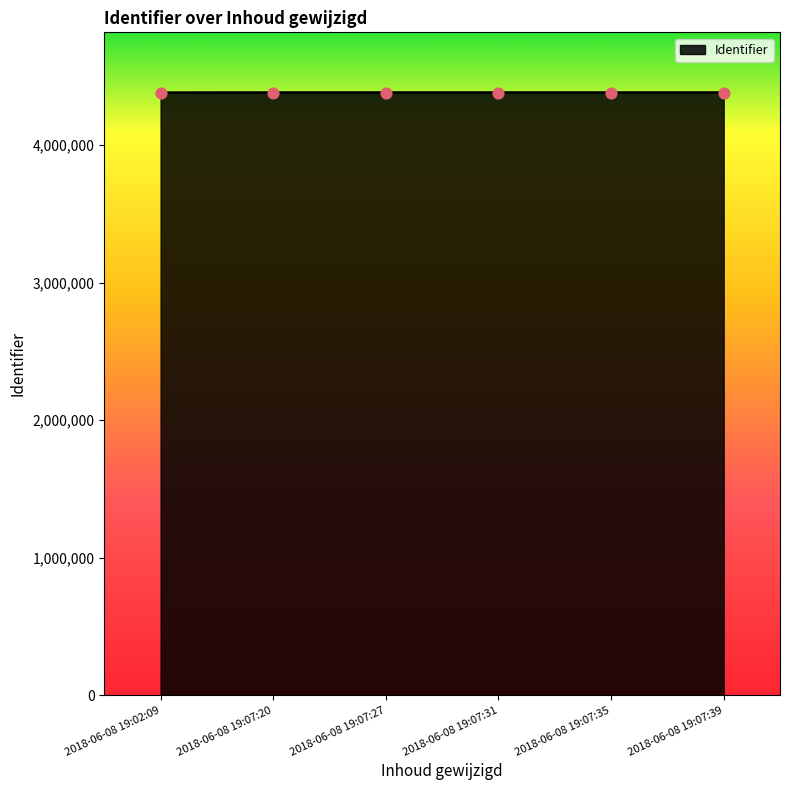

What is the ratio of the value at 2018-06-08 19:02:09 to the value at 2018-06-08 19:07:27?

1.0